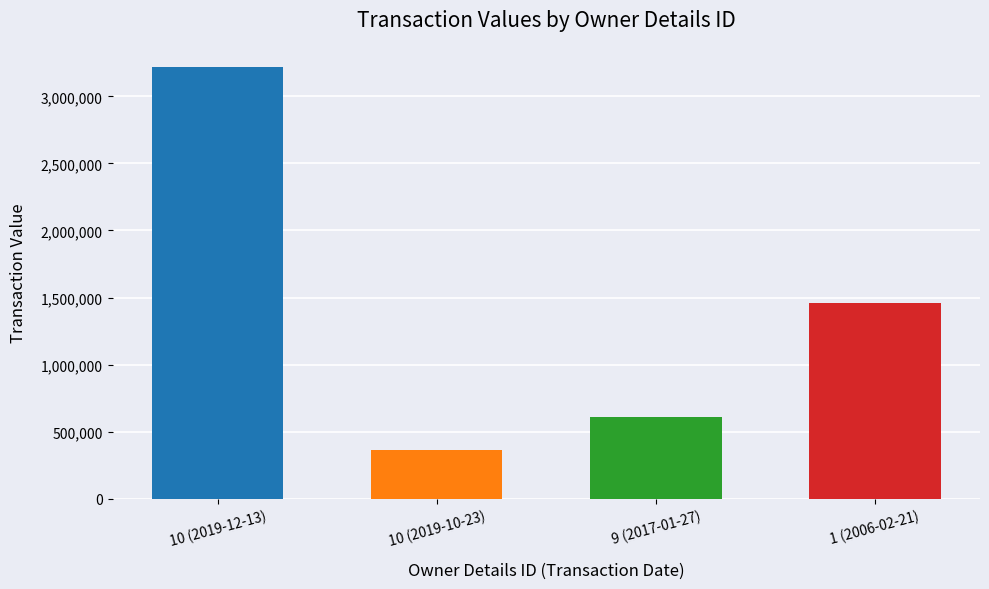

What is the greatest value displayed?

3218936